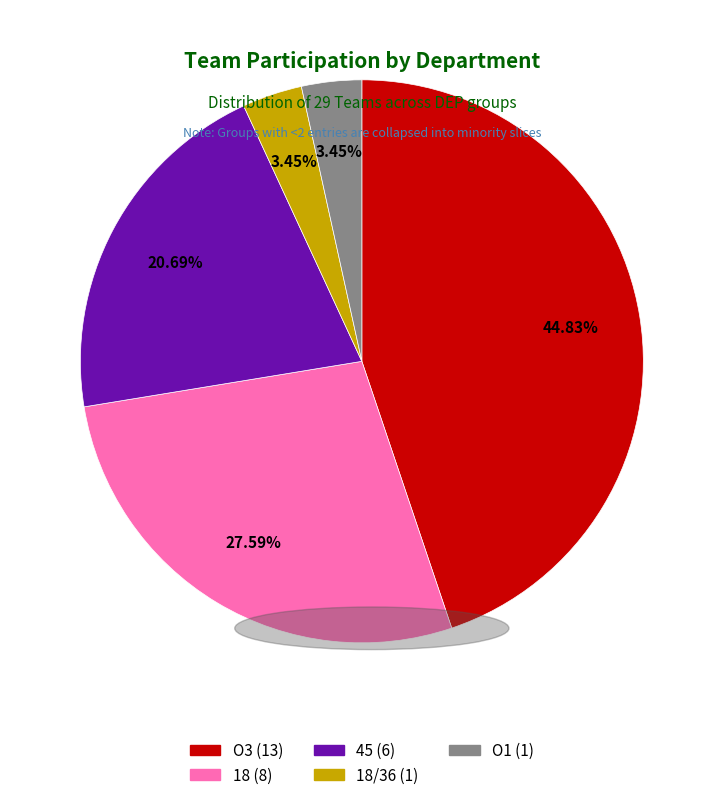

Is there a majority slice in this chart?

No